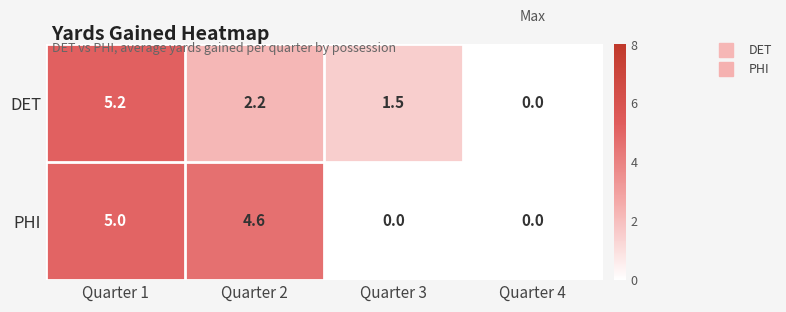

The PHI series shows 3.1 at Quarter 1. True or false?

False